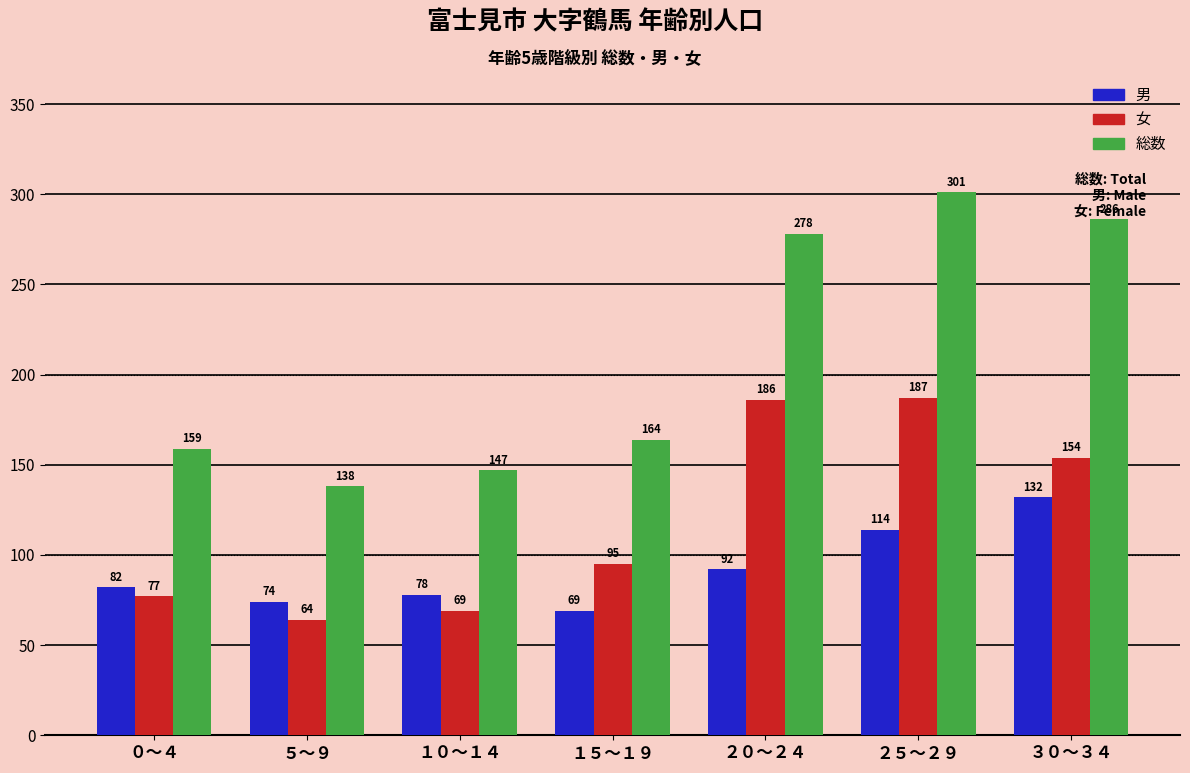

How many values in the 女 series are below 95?

3